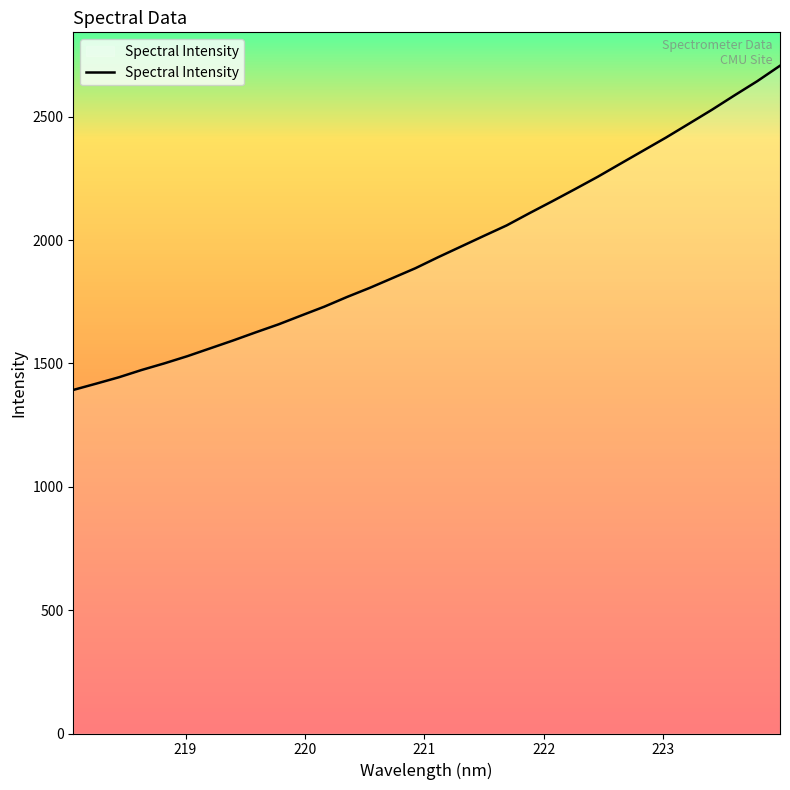

How many lines are shown in the chart?

1